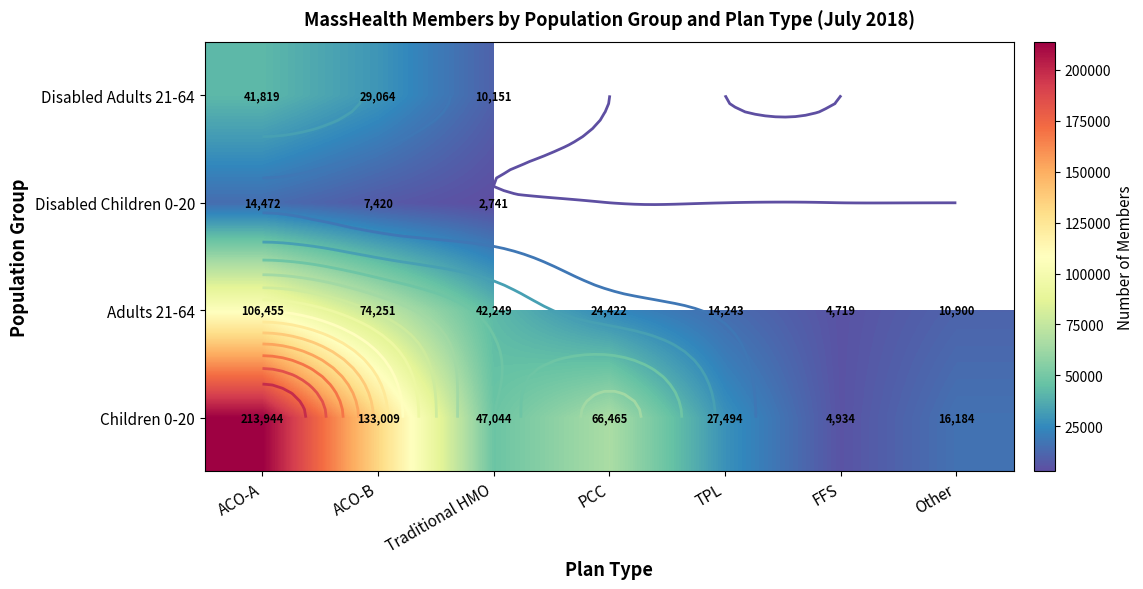

What is the difference between the second highest and minimum values in the Children 0-20 series?

128075.0